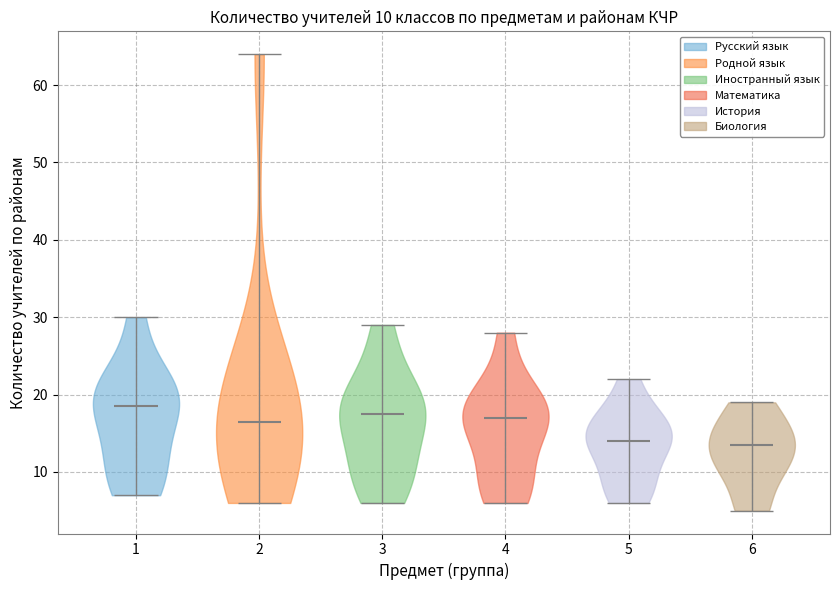

Reading left to right, read every violin against the y-axis: where its median line is, and the lowest and highest points it reaches. The values are not printed on the chart, so give them approximately, as read against the axis.

1: median line 19, lowest point 7, highest point 30
2: median line 17, lowest point 6, highest point 64
3: median line 18, lowest point 6, highest point 29
4: median line 17, lowest point 6, highest point 28
5: median line 14, lowest point 6, highest point 22
6: median line 14, lowest point 5, highest point 19